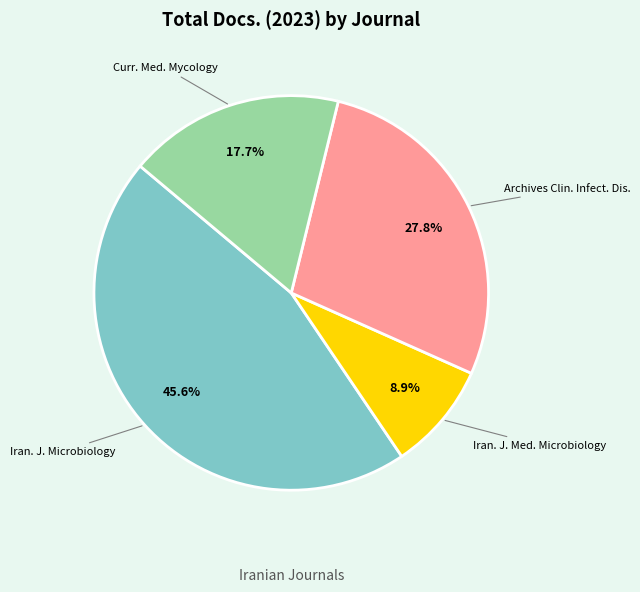

Count the number of slices in the pie.

4